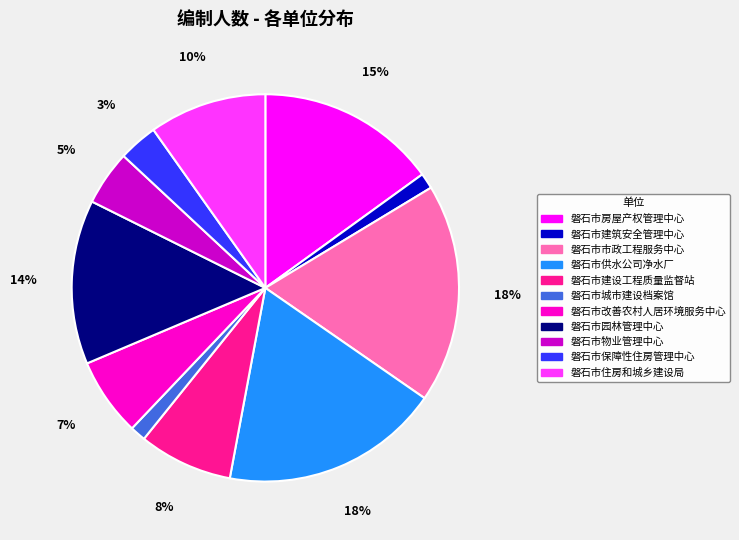

How many segments does this pie chart have?

11